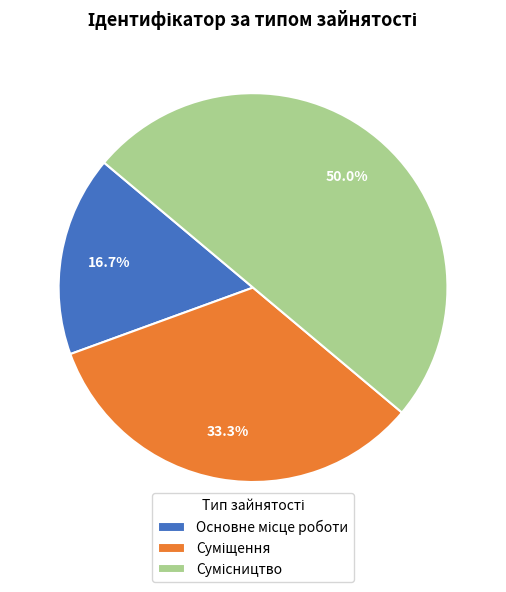

To the nearest percent, what portion does Сумісництво represent?

50%